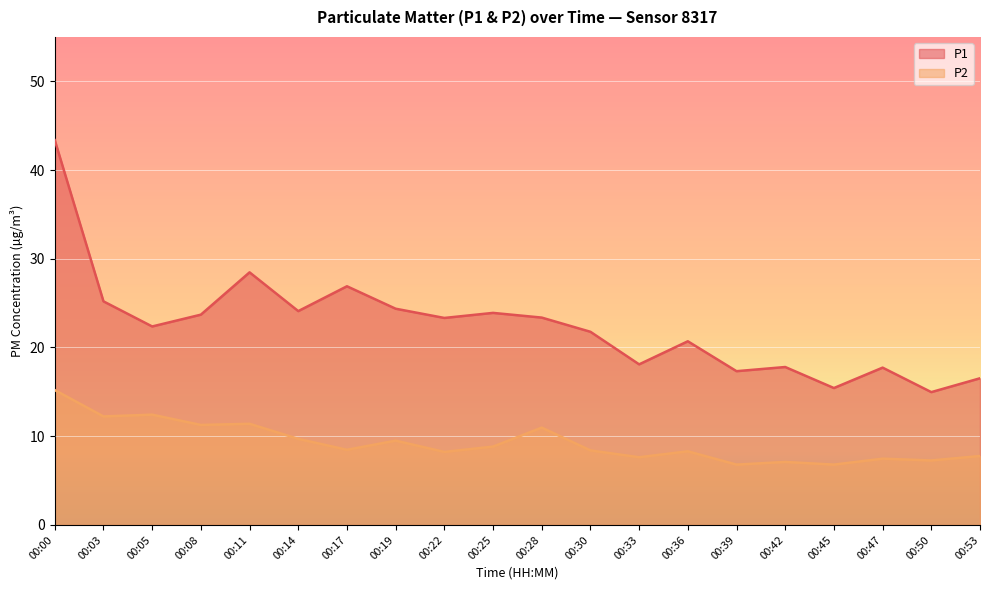

Rank the categories by P2 value from highest to lowest.

00:00, 00:05, 00:03, 00:11, 00:08, 00:28, 00:14, 00:19, 00:25, 00:17, 00:30, 00:36, 00:22, 00:53, 00:33, 00:47, 00:50, 00:42, 00:39, 00:45